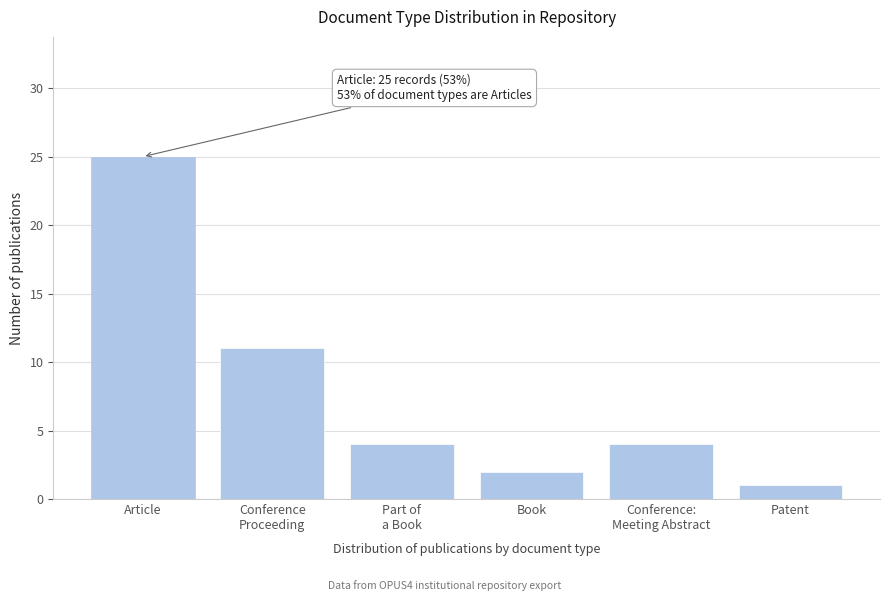

Reading right to left, what are all the values shown in this chart?

1	4	2	4	11	25